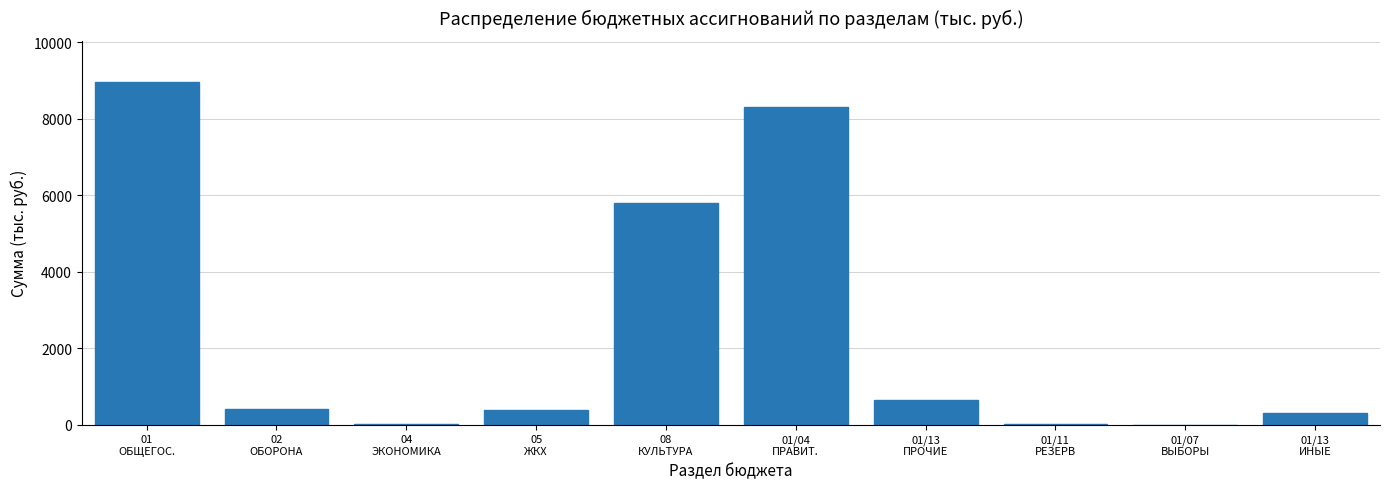

What is the greatest value displayed?

8961.1